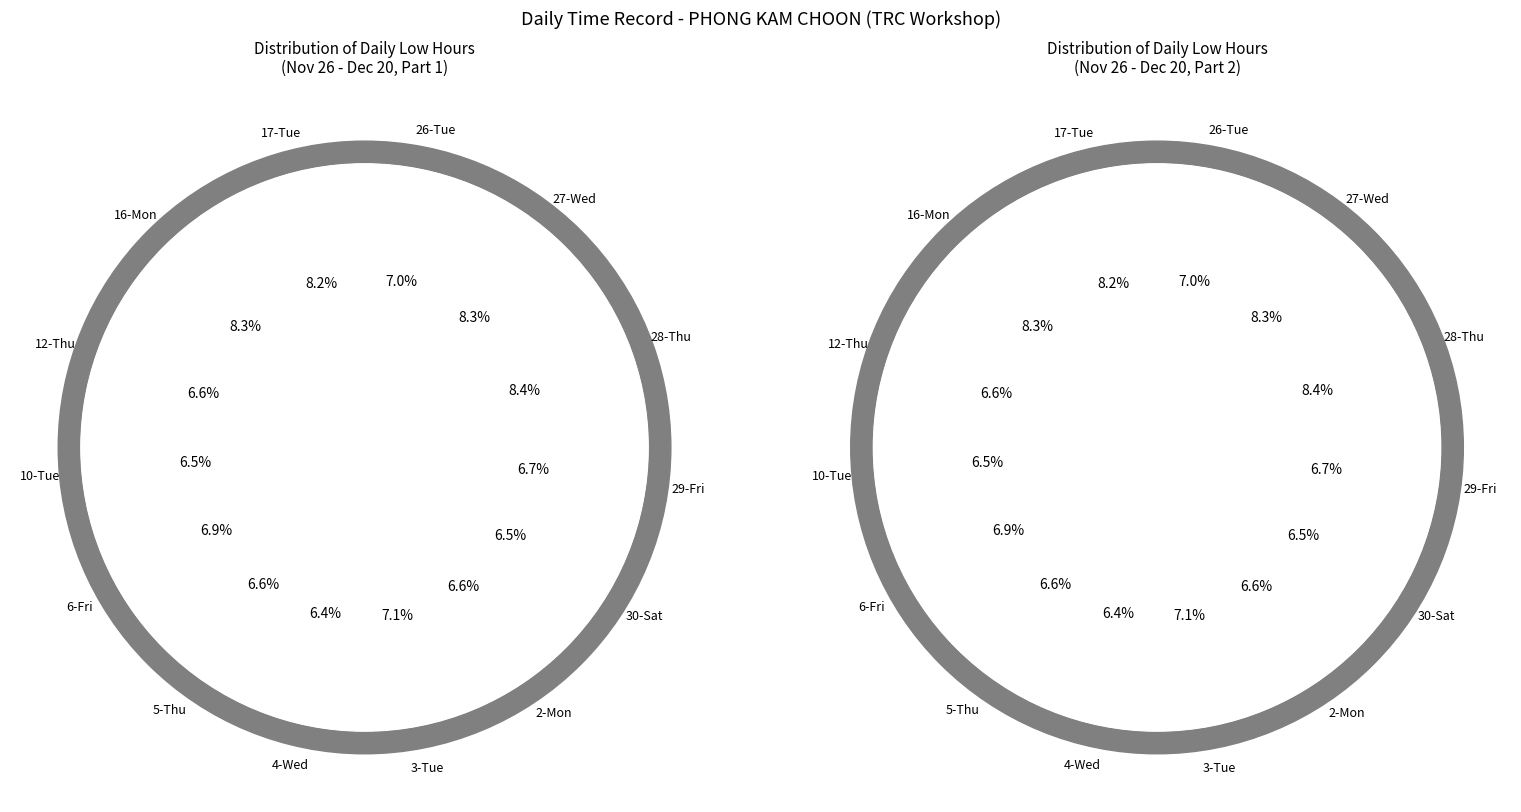

How many segments does this pie chart have?

14